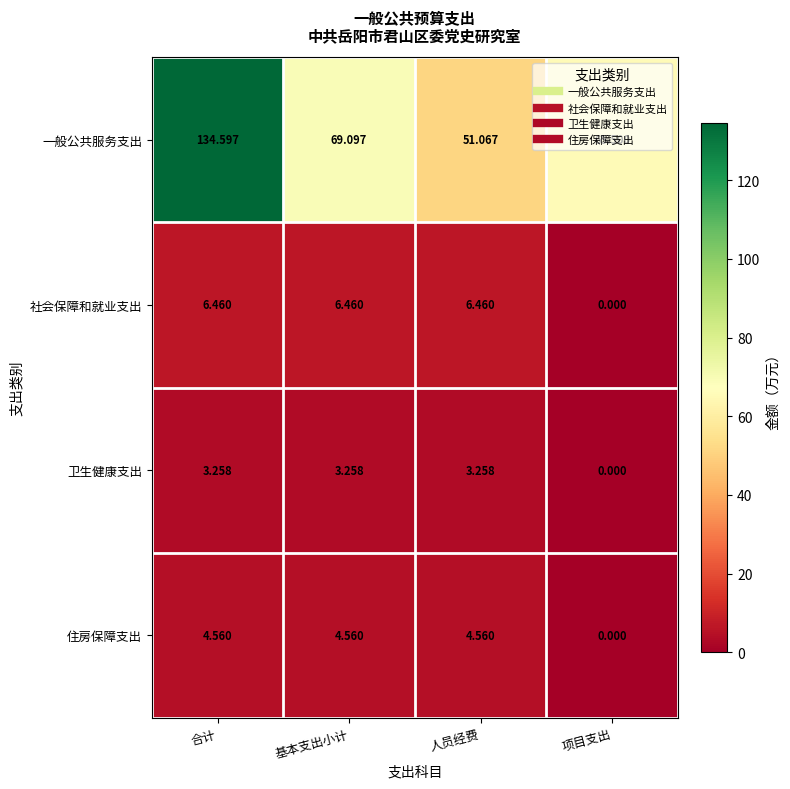

Is the value of 社会保障和就业支出 at 人员经费 greater than the value of 卫生健康支出 at 人员经费?

Yes